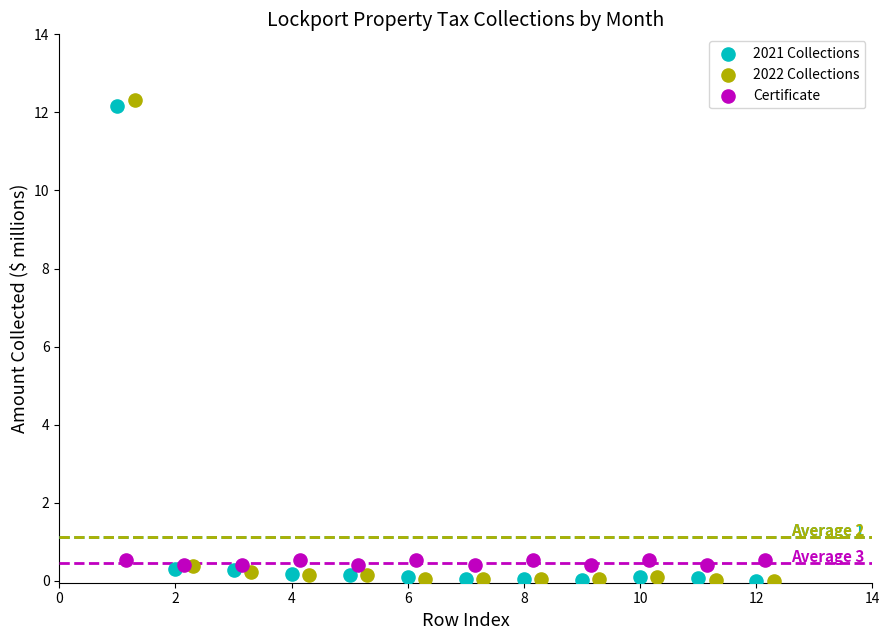

Which series has the largest Y range (max minus min)?

2022 Collections